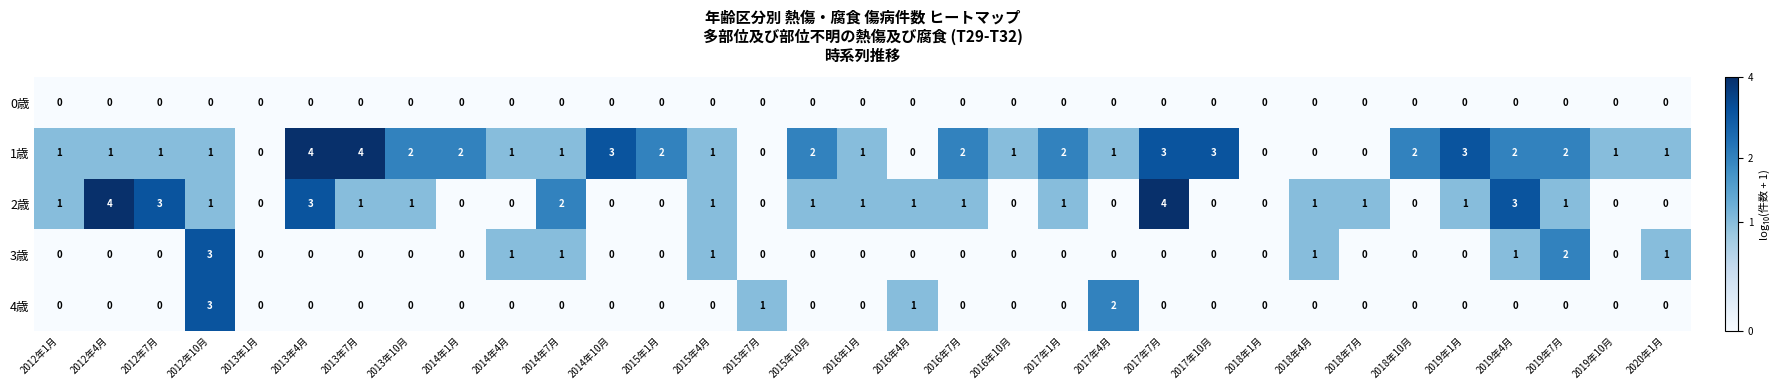

True or false: 2歳 has a value of 0 at 2016年7月.

False